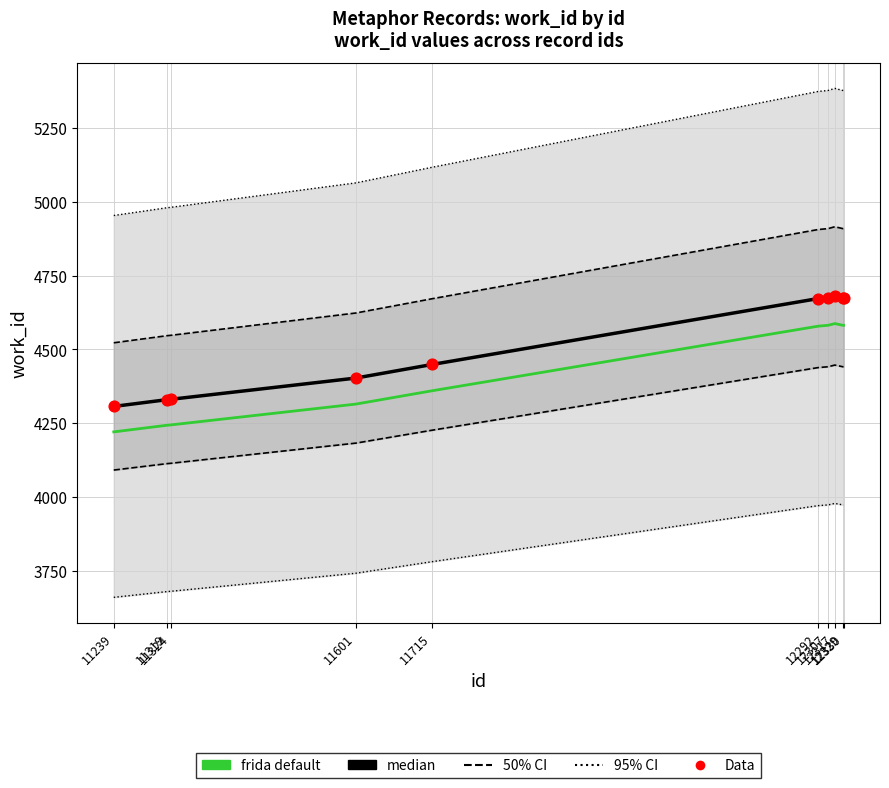

Is the value of frida default at 11239 greater than the value of Data at 11715?

No